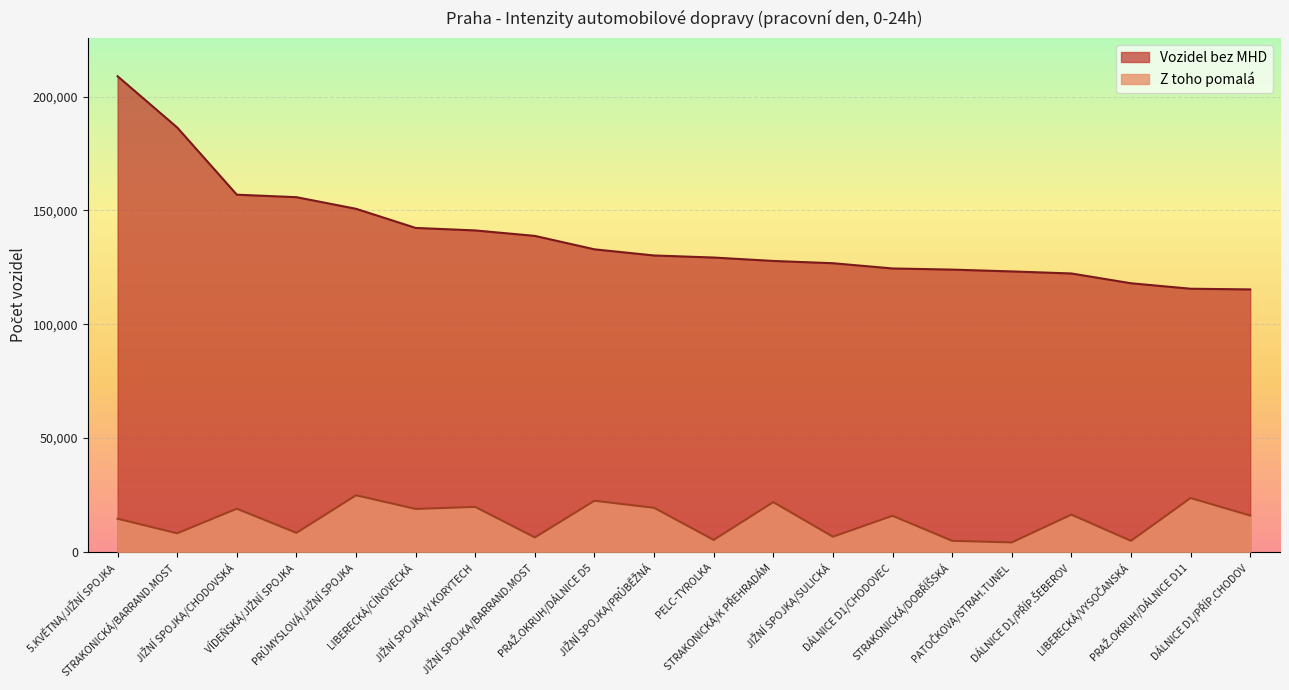

What is the difference between the highest and lowest values at JIŽNÍ SPOJKA/PRŮBĚŽNÁ?

110800